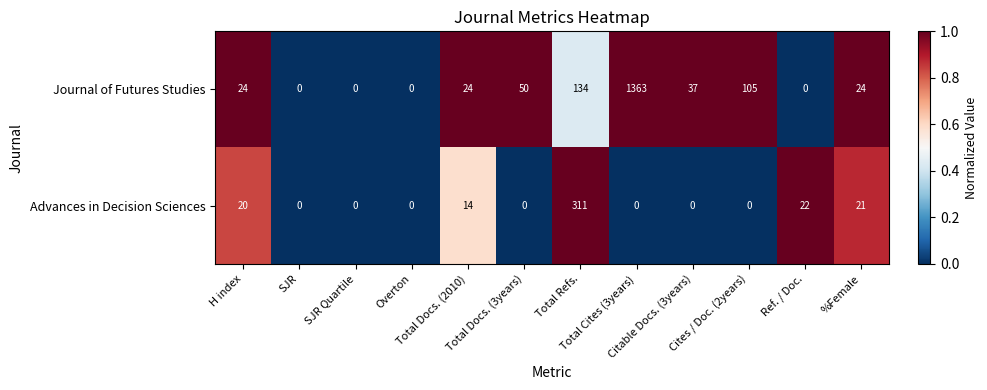

What is the maximum value for Journal of Futures Studies?

1363